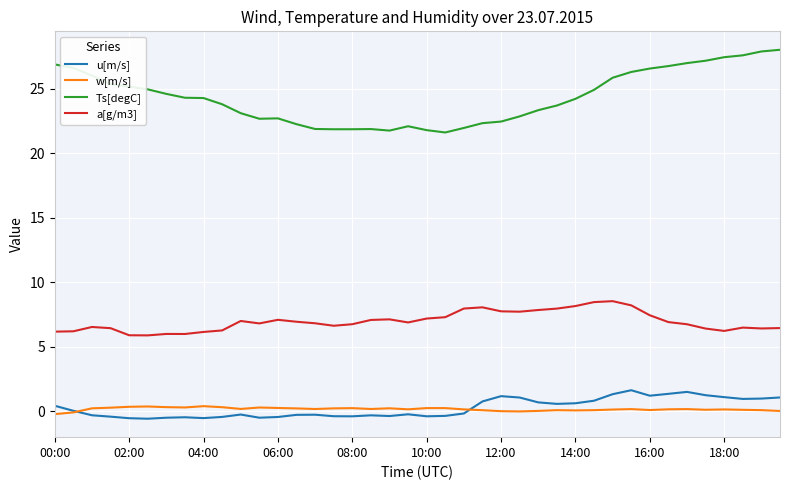

True or false: Ts[degC] and a[g/m3] intersect in this chart.

False